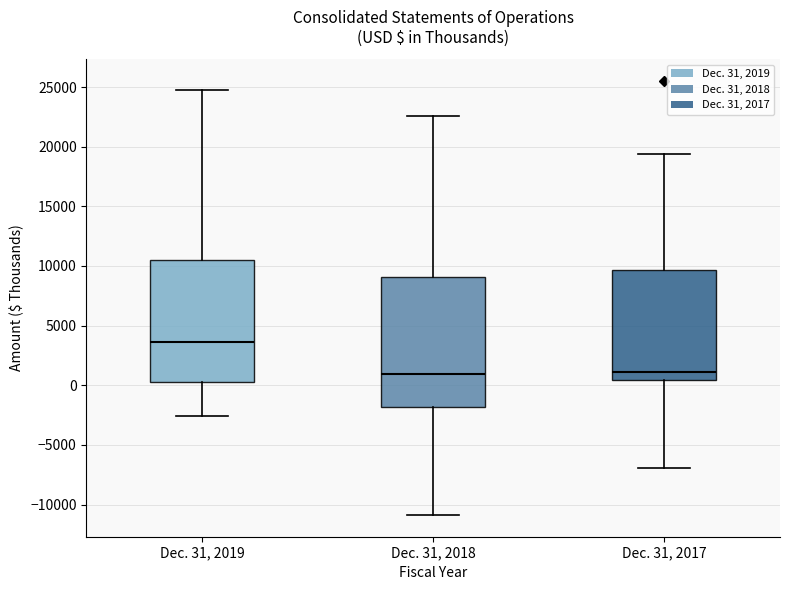

Reading left to right, transcribe this box plot: for each box, give where its median line is, the range the box spans, and where its two whiskers end, as read against the y-axis. The values are not printed on the chart, so give them approximately, as read against the axis.

Dec. 31, 2019: median 3500, box 0 to 10500, whiskers -2500 to 25000
Dec. 31, 2018: median 1000, box -2000 to 9000, whiskers -11000 to 22500
Dec. 31, 2017: median 1000, box 500 to 9500, whiskers -7000 to 19500